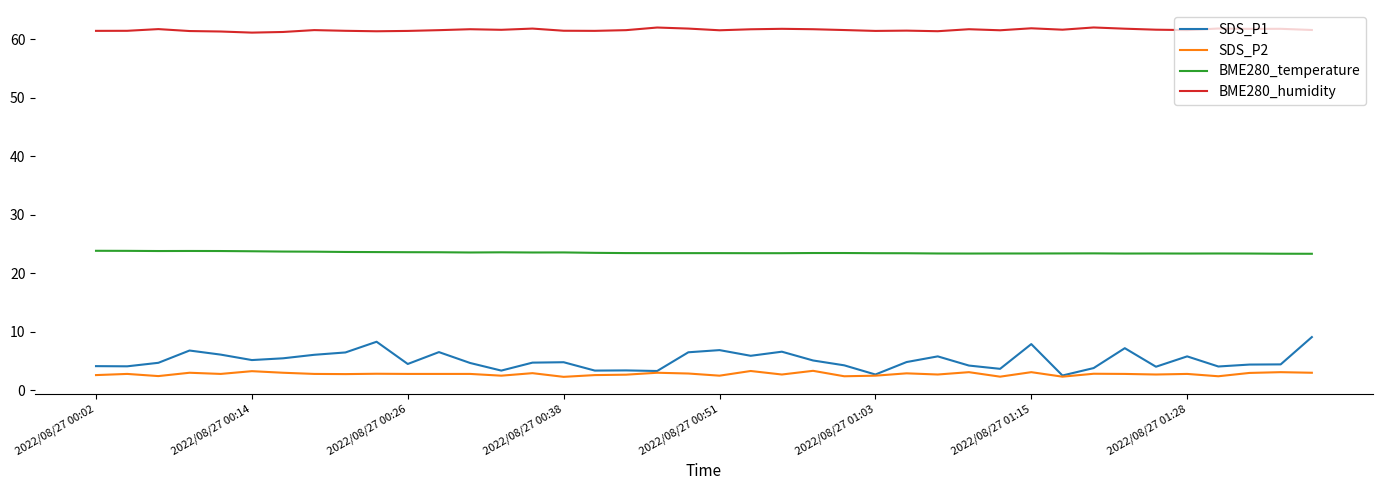

True or false: SDS_P2 and BME280_humidity intersect in this chart.

False